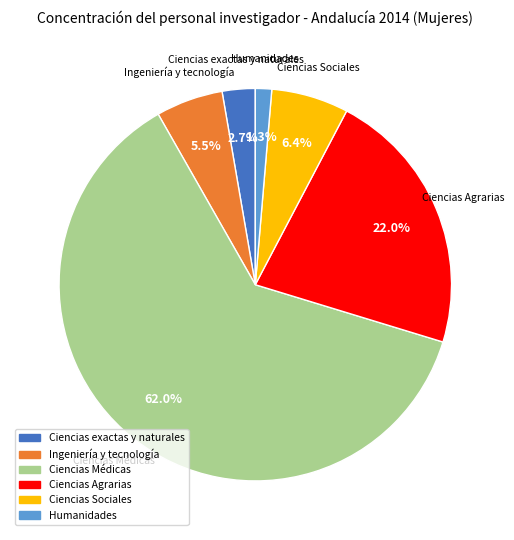

To the nearest percent, what portion does Ciencias Agrarias represent?

22%